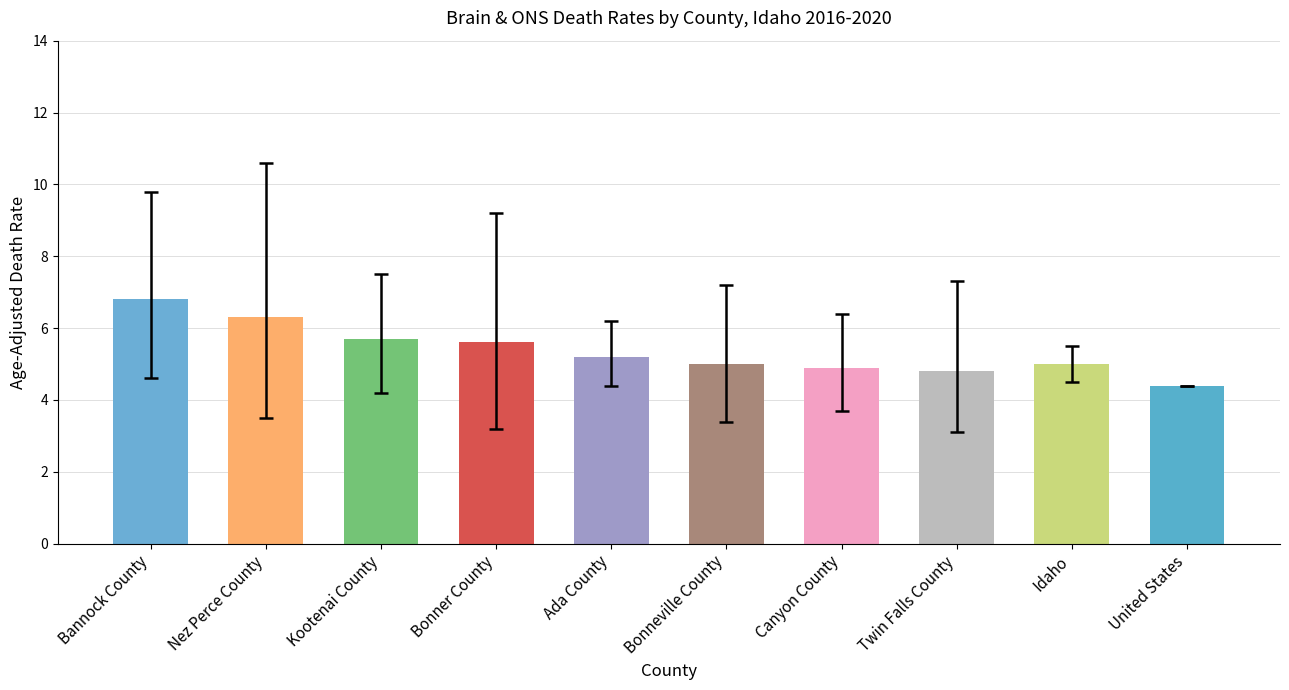

What is the maximum value shown in the chart?

6.8